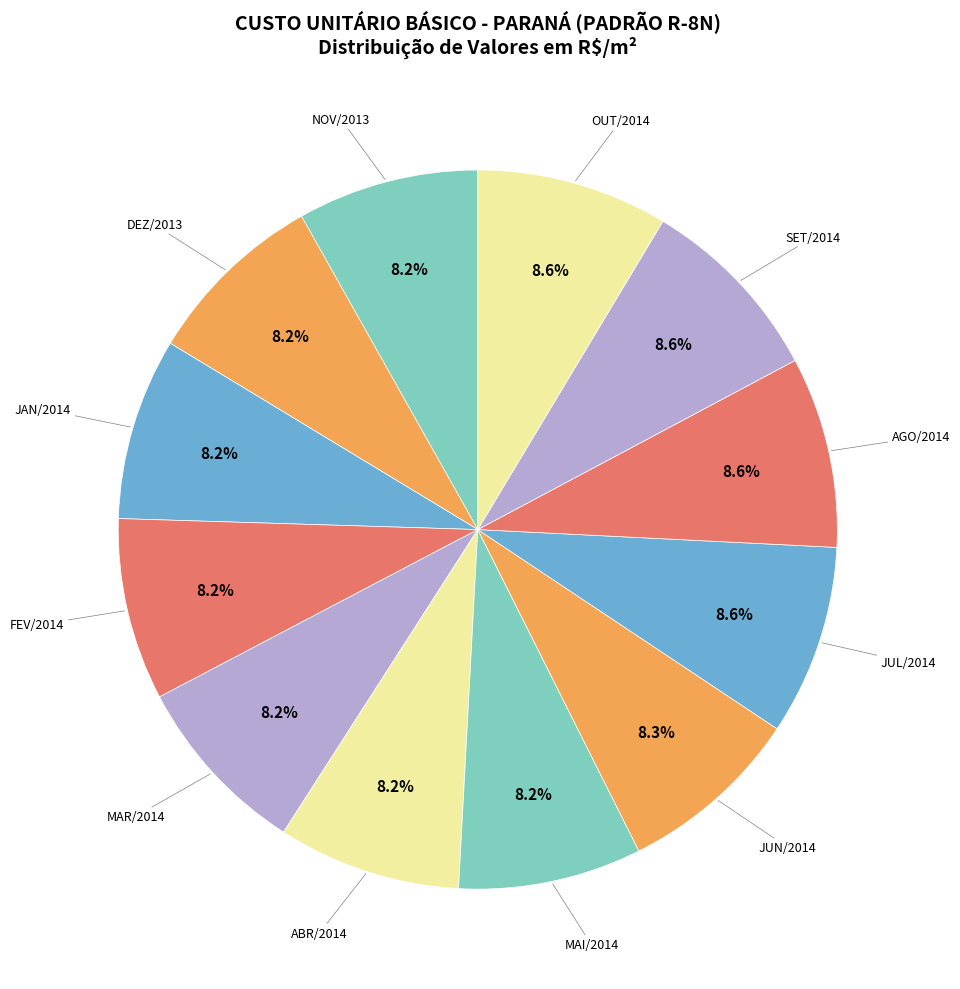

Count the number of slices in the pie.

12